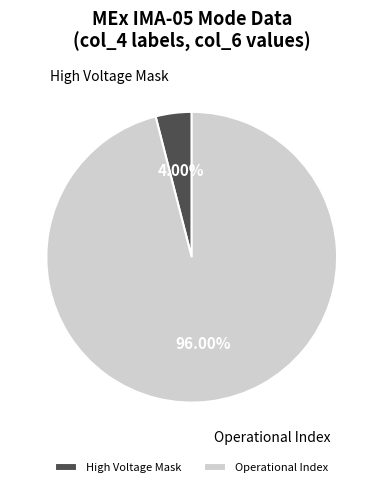

What is the smallest slice in the pie chart?

High Voltage Mask